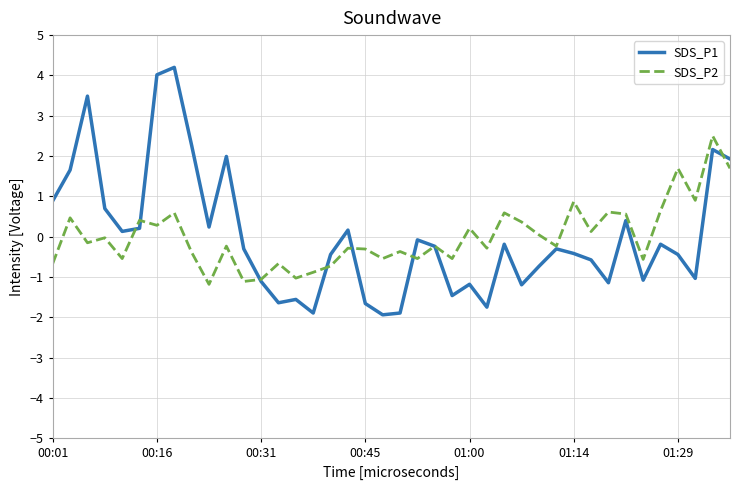

Is this an area chart (filled region under the line)?

No